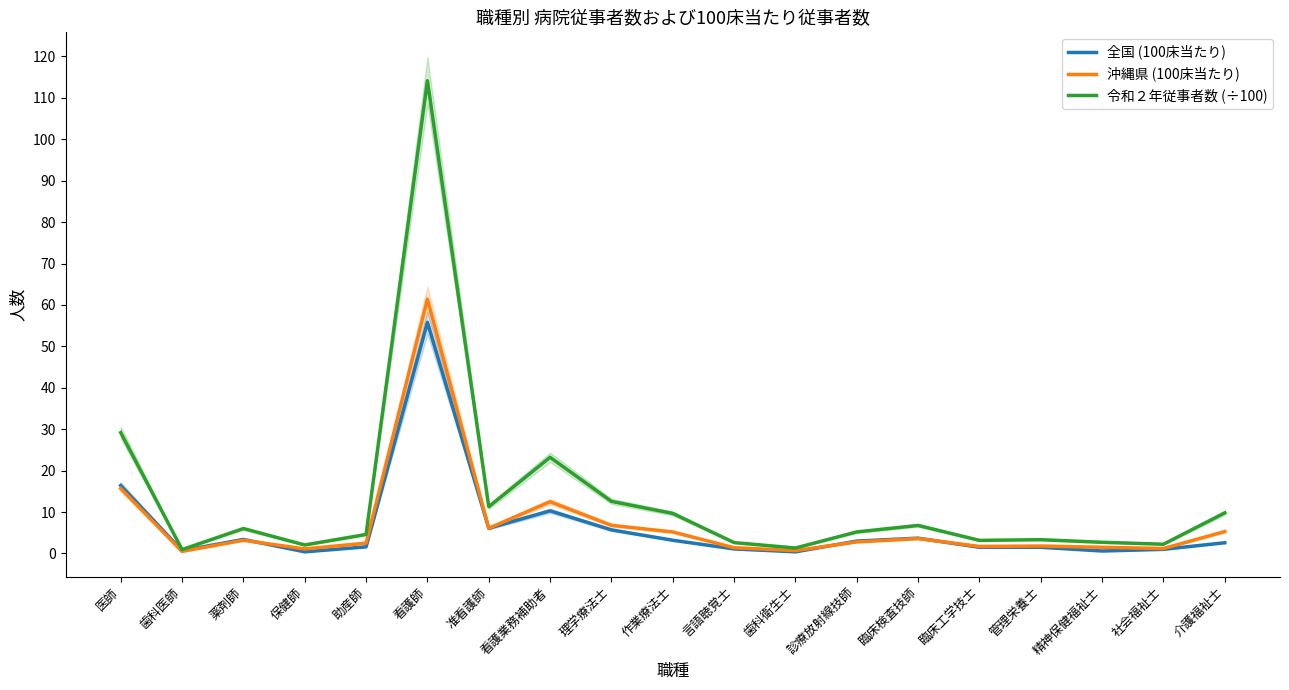

What is the total value across all series at 保健師?

3.6